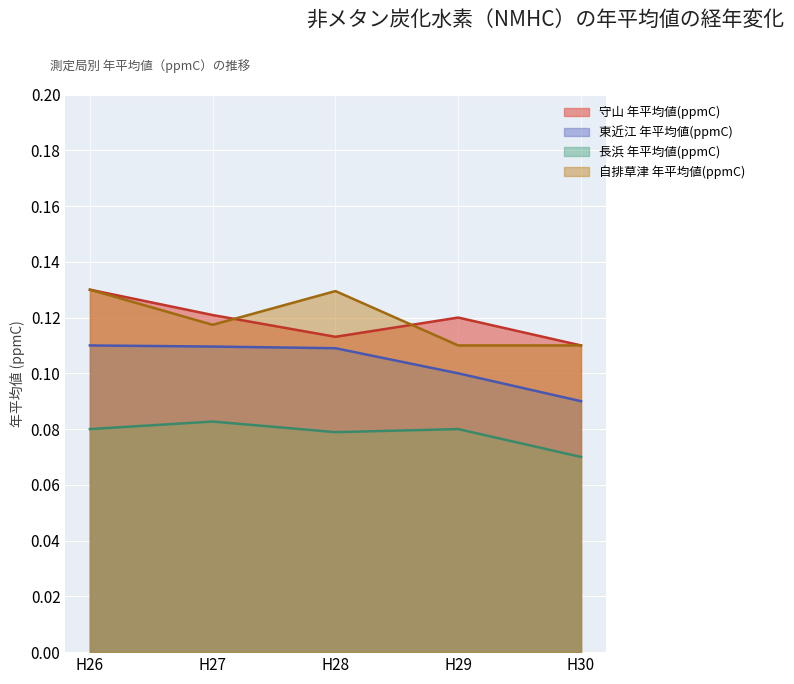

Count the 長浜 年平均値(ppmC) values in the range 0 to 1.

5